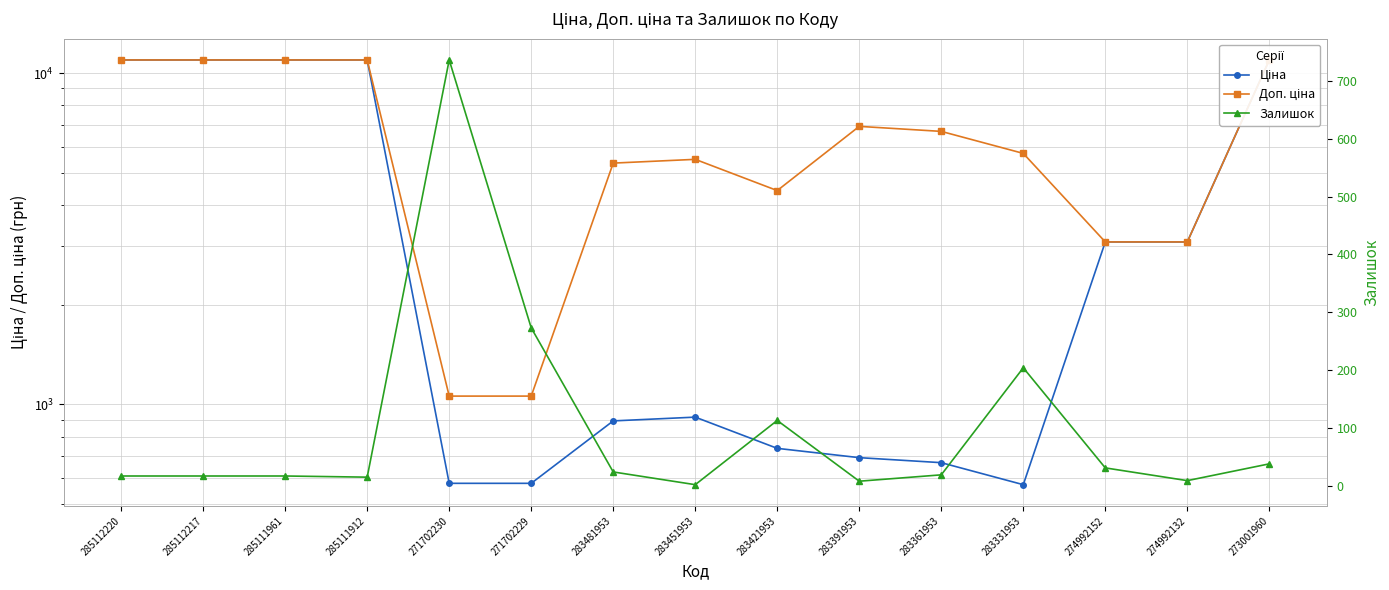

What is the label of the 7th point from the right?

283421953